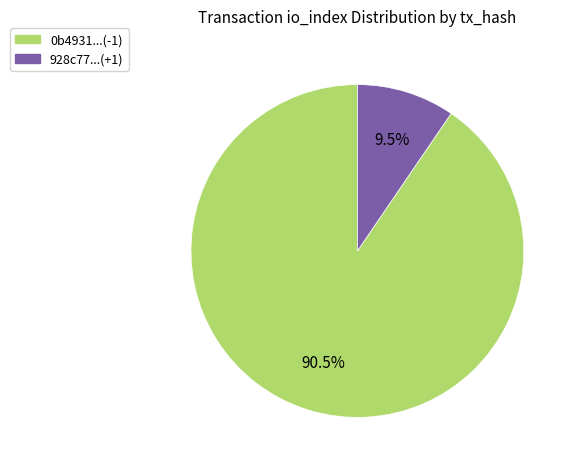

How many slices are in this pie chart?

2